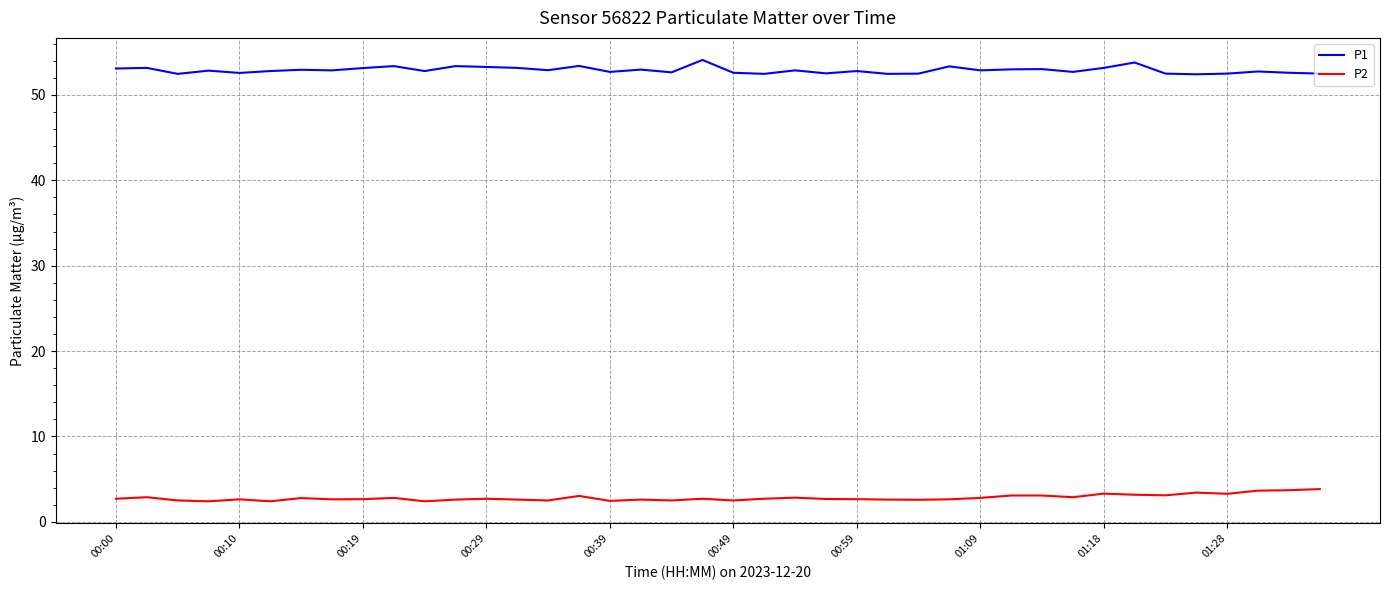

How many series are shown in this chart?

2